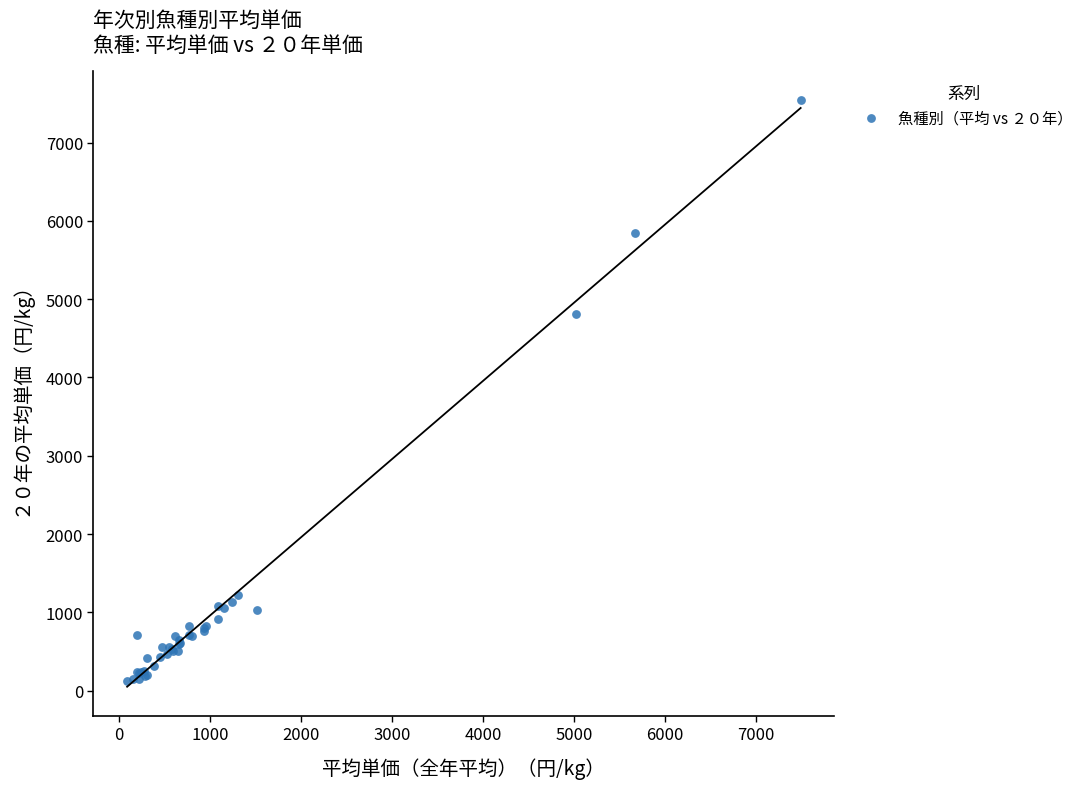

What Y value in the scatter plot is closest to 3833?

4805.4